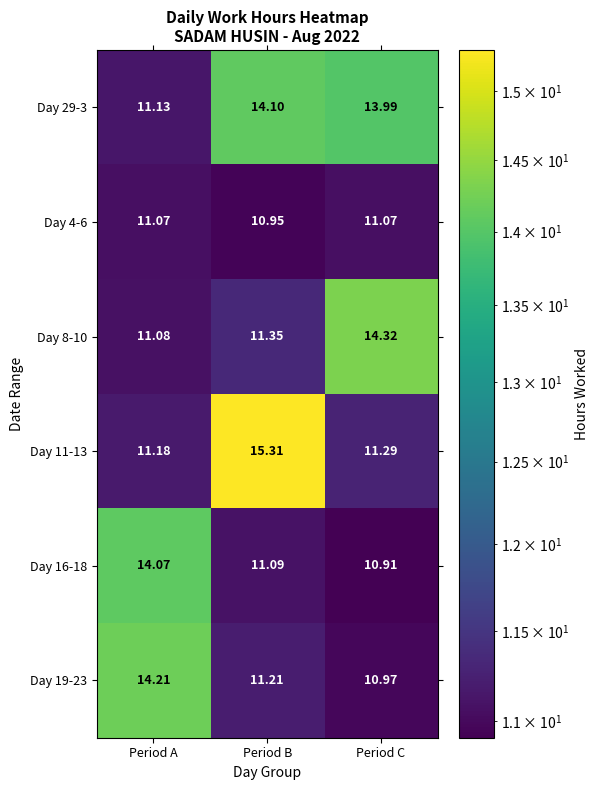

Which category has the lowest value across all series?

Period C